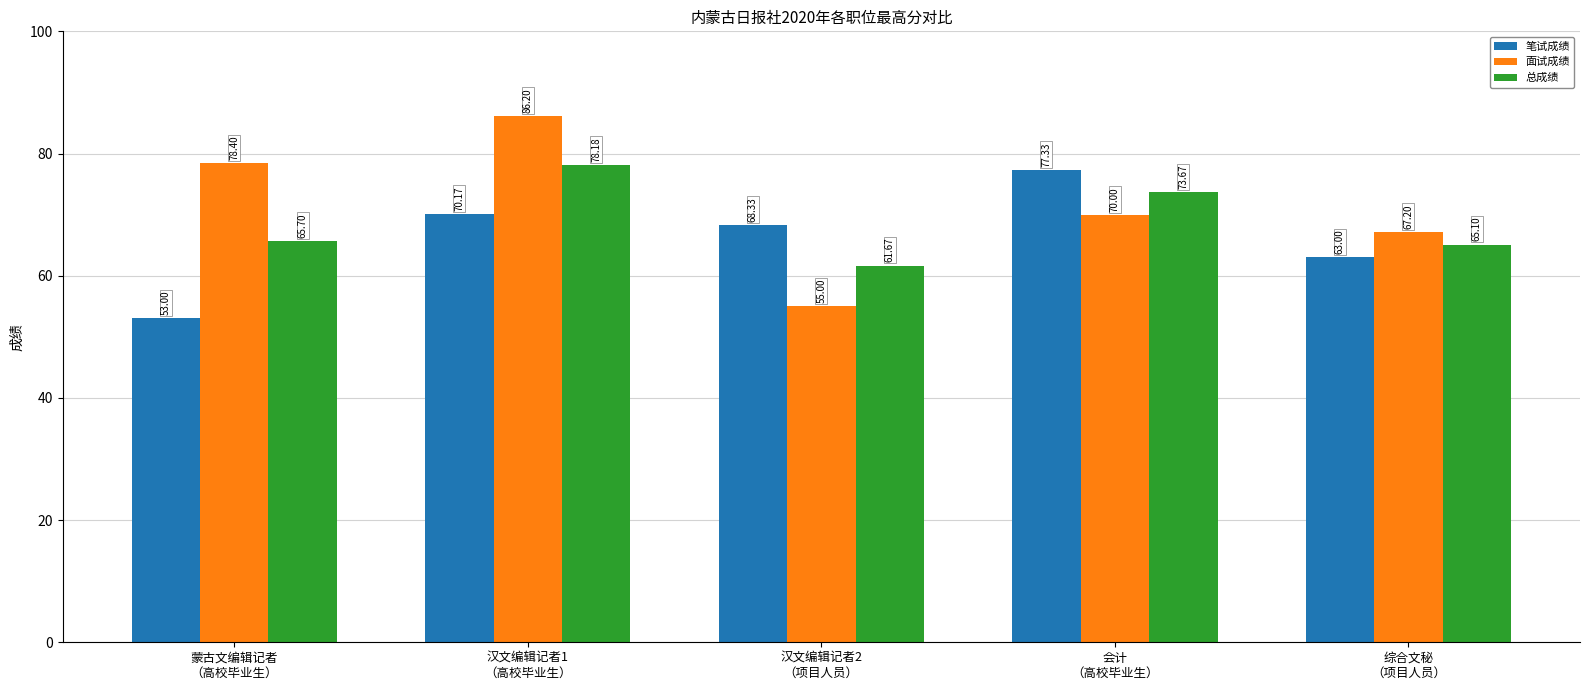

Reading left to right, list all the values displayed in this chart.

笔试成绩: 53.0	70.2	68.3	77.3	63.0
面试成绩: 78.4	86.2	55.0	70.0	67.2
总成绩: 65.7	78.2	61.7	73.7	65.1